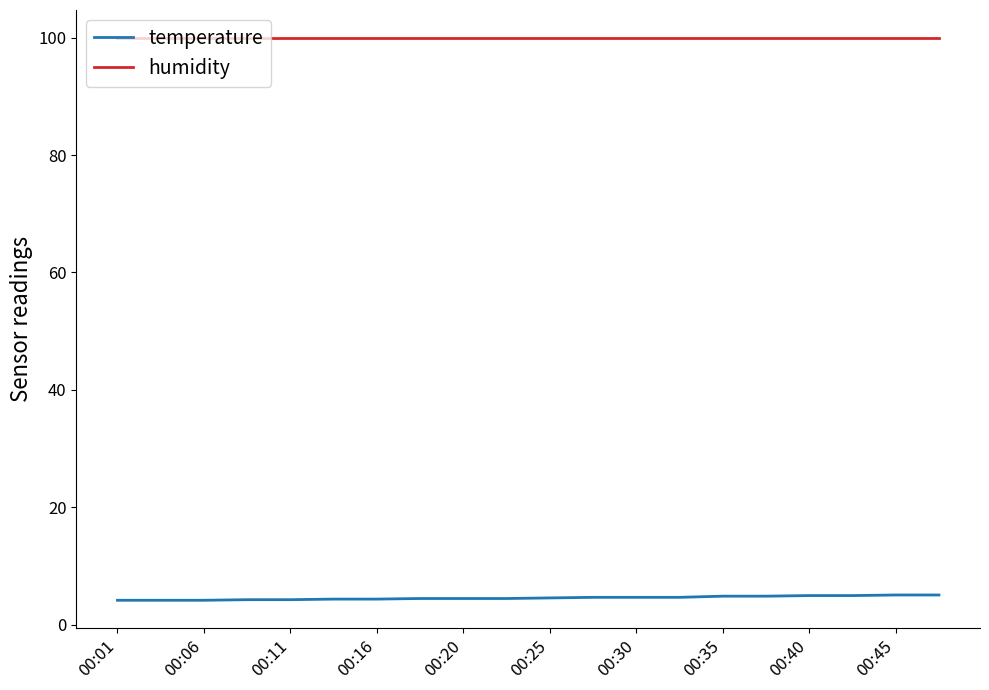

True or false: temperature and humidity cross at least once.

False